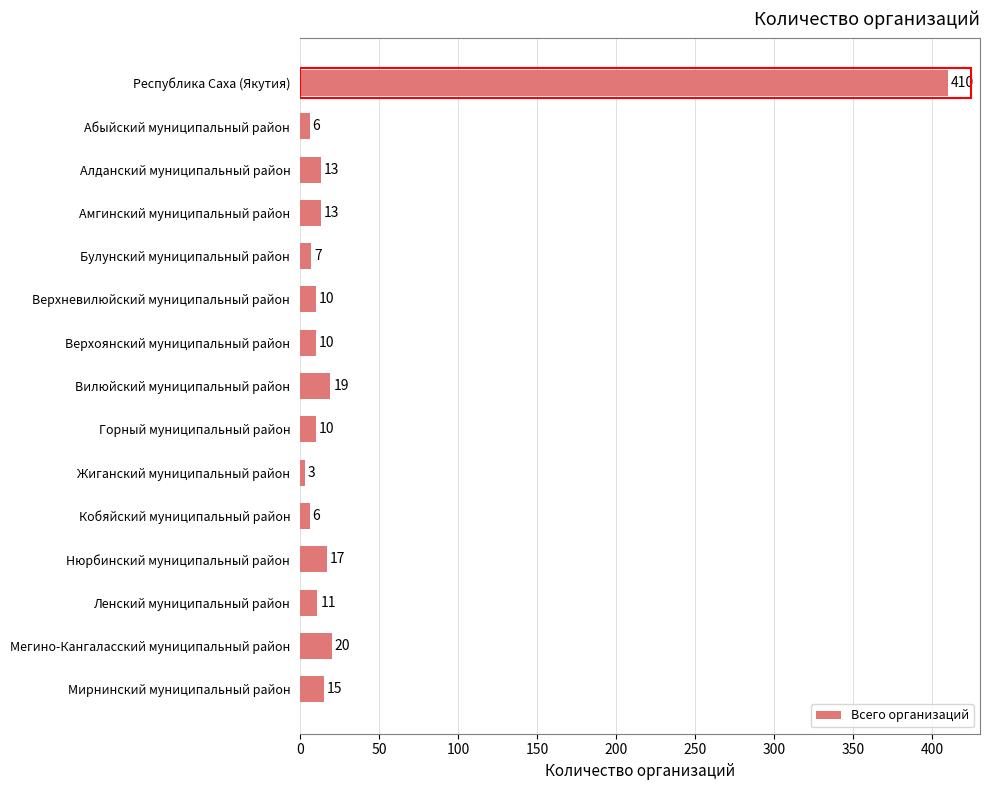

Between Кобяйский муниципальный район and Горный муниципальный район, which is larger?

Горный муниципальный район